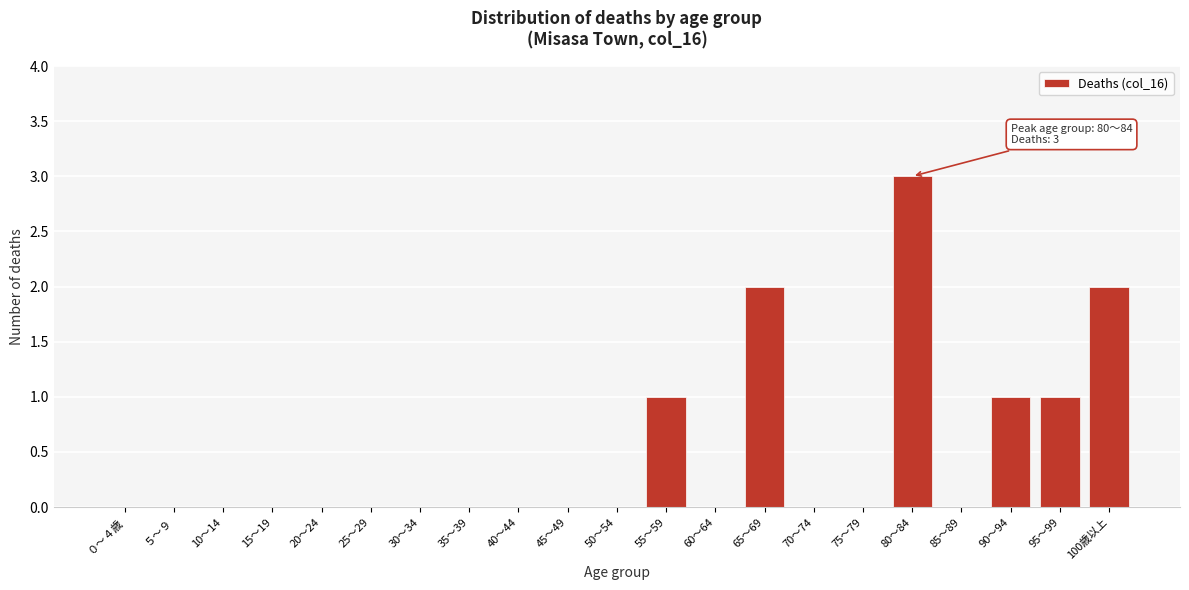

Reading right to left, transcribe all the data shown in this chart.

100歳以上=2	95～99=1	90～94=1	85～89=0	80～84=3	75～79=0	70～74=0	65～69=2	60～64=0	55～59=1	50～54=0	45～49=0	40～44=0	35～39=0	30～34=0	25～29=0	20～24=0	15～19=0	10～14=0	５～９=0	０～４歳=0